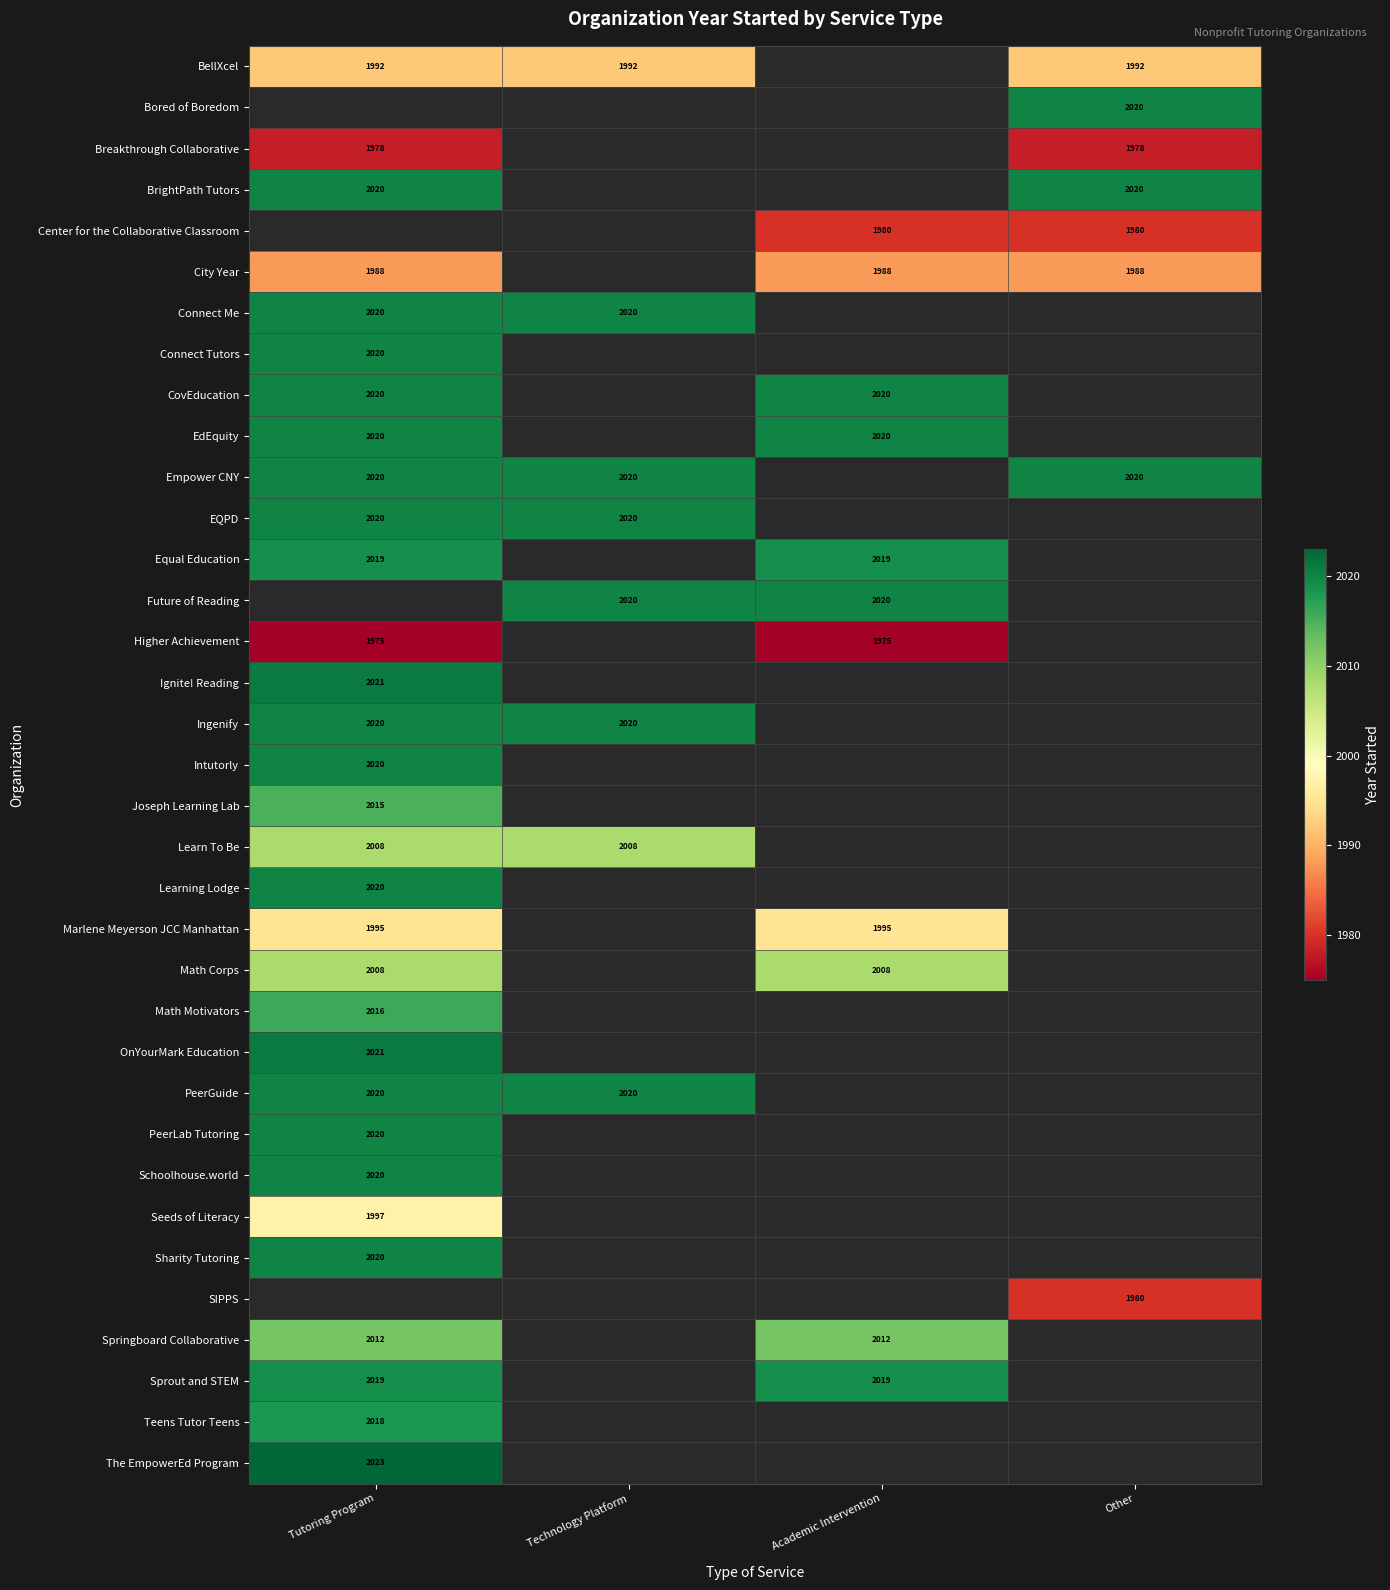

The value of CovEducation at Academic Intervention is 548. True or false?

False